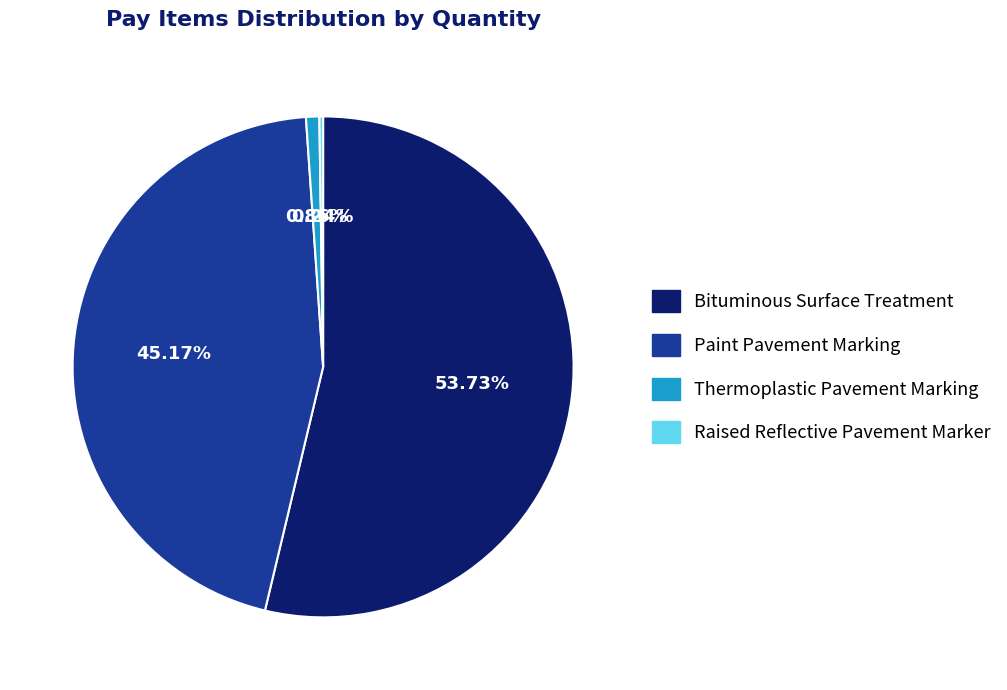

Which has a higher value, Paint Pavement Marking or Thermoplastic Pavement Marking?

Paint Pavement Marking